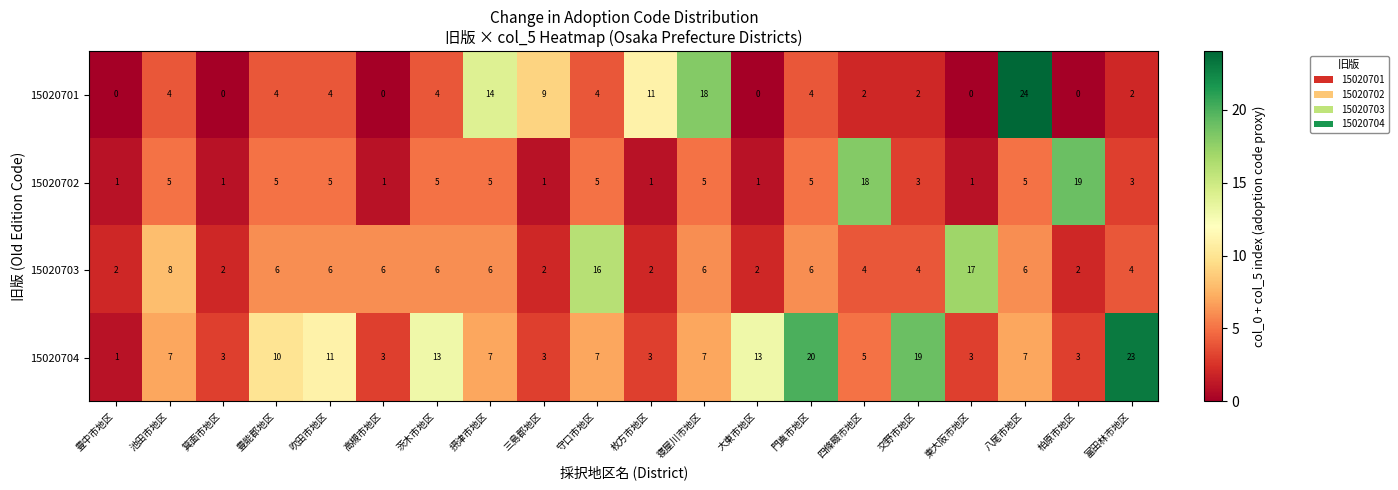

At which category is the sum across all series the highest?

八尾市地区